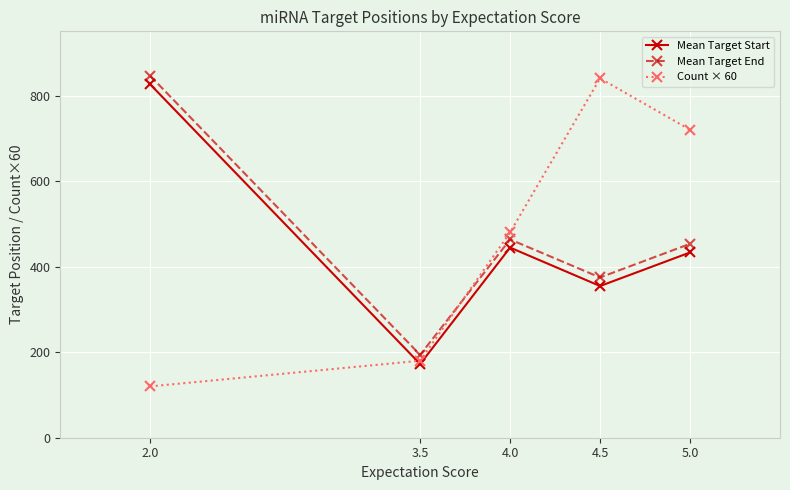

At how many categories does at least one series exceed 631?

3